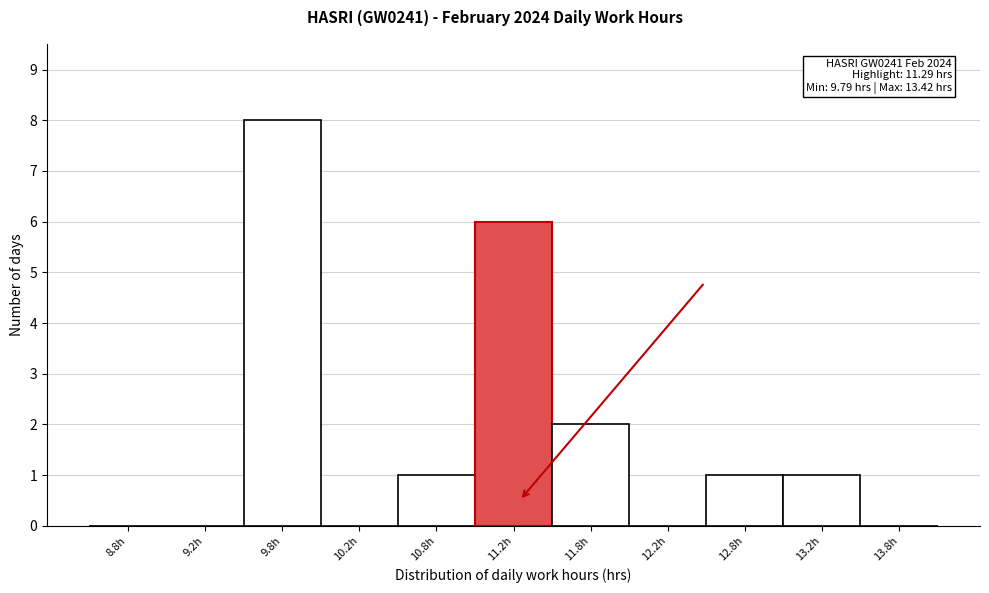

Over which range of the x-axis is the bar tallest?

9.5 to 10.0